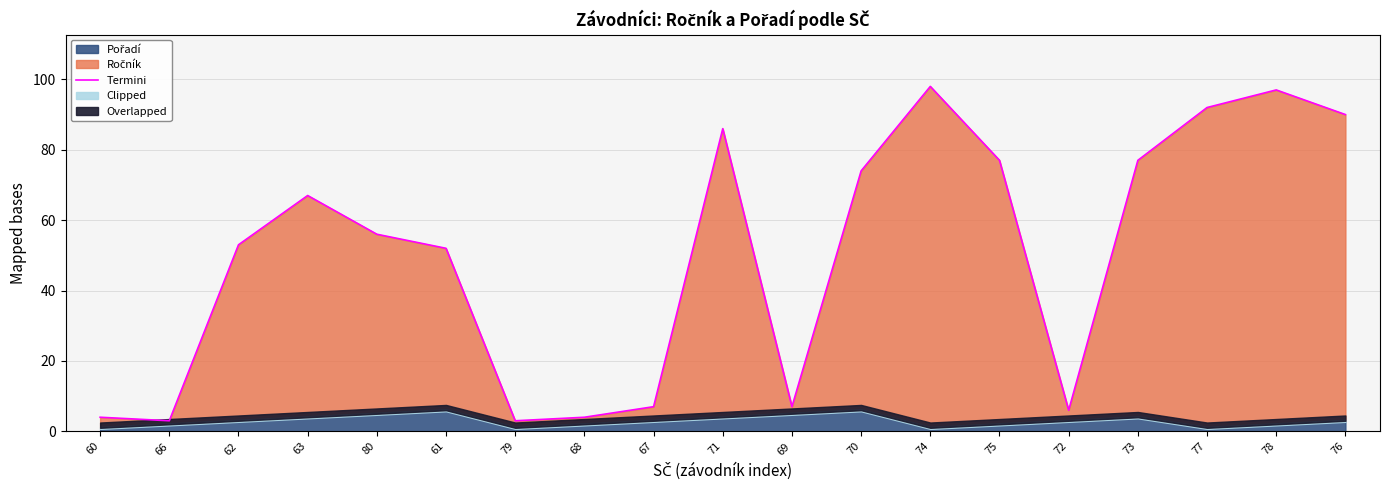

At which category does the chart reach its minimum across all series?

66